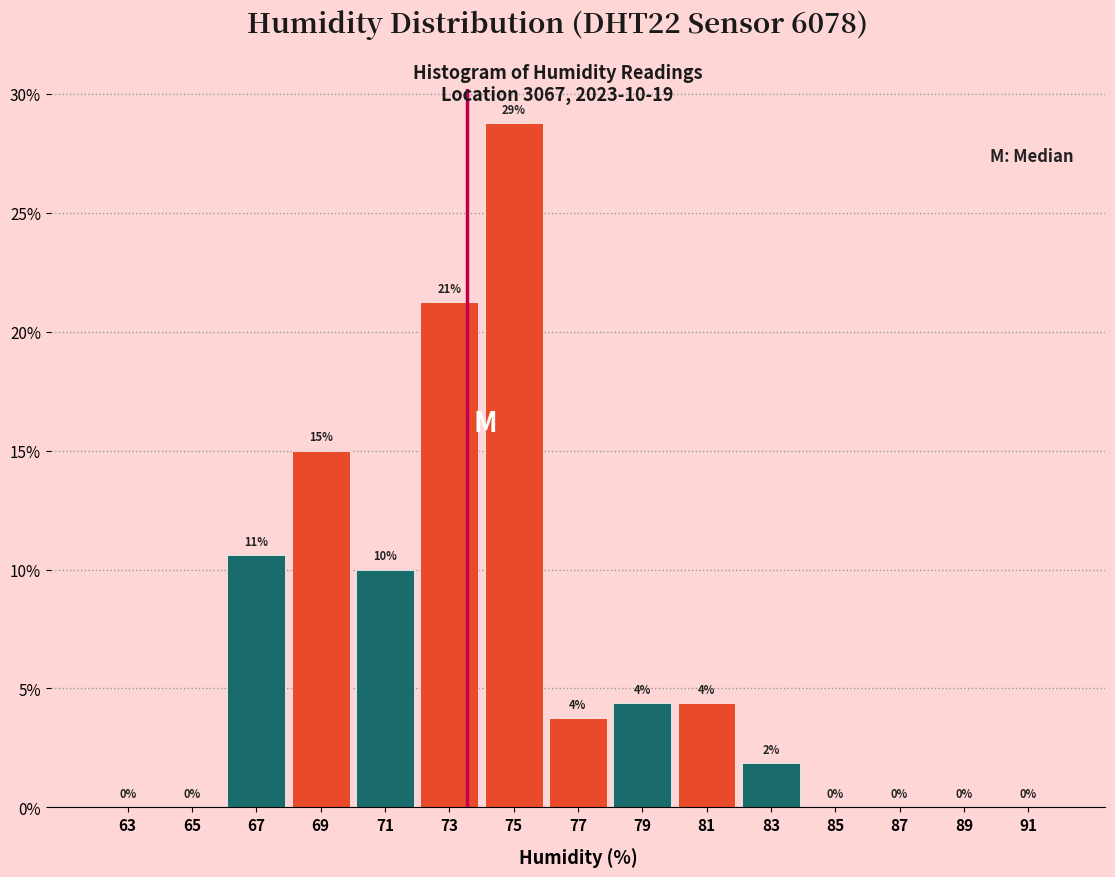

Which range on the x-axis has the tallest bar?

74 to 76